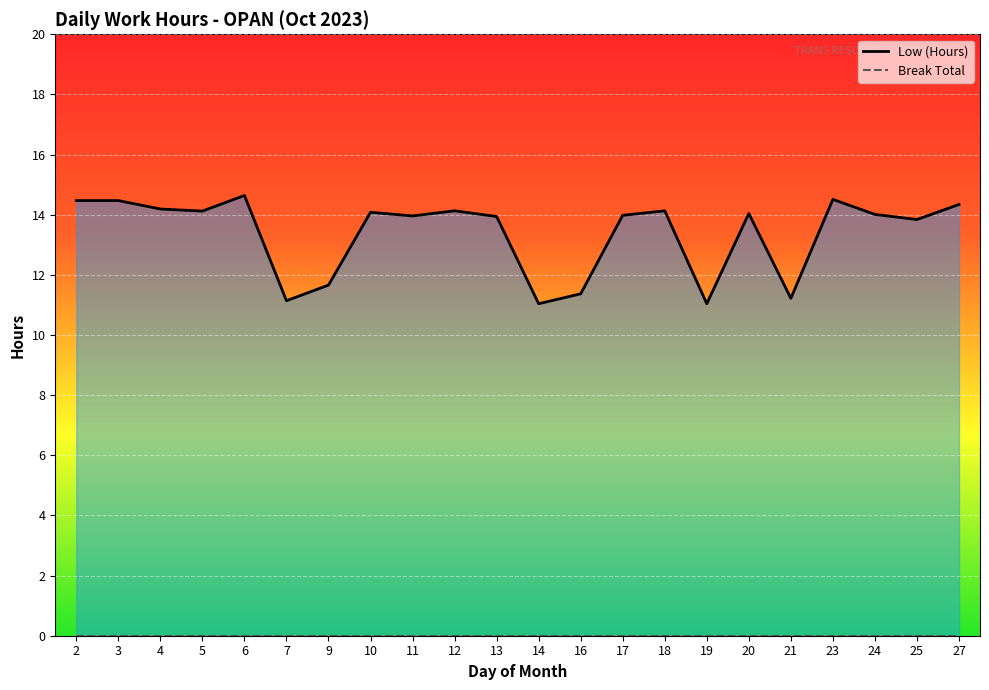

Approximately how many times larger is the value at 14 compared to 27?

0.8